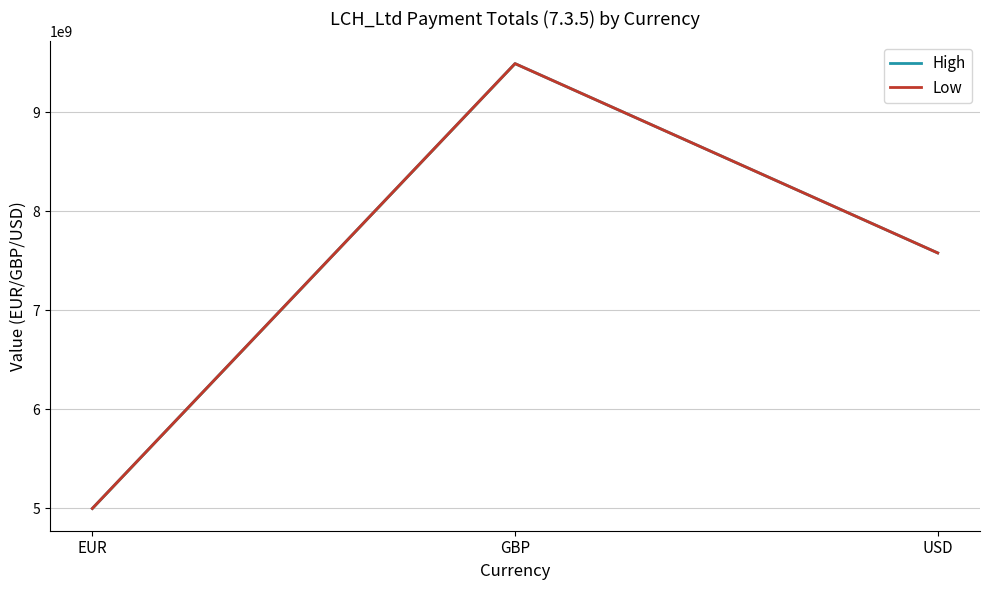

What is the label of the 2nd point from the left?

GBP